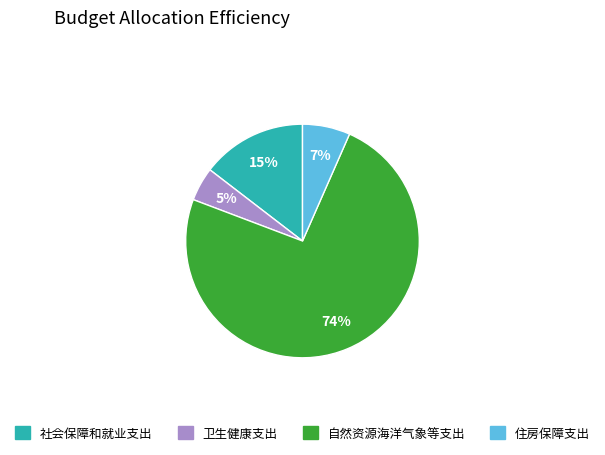

Which slice represents more than half of the pie?

自然资源海洋气象等支出